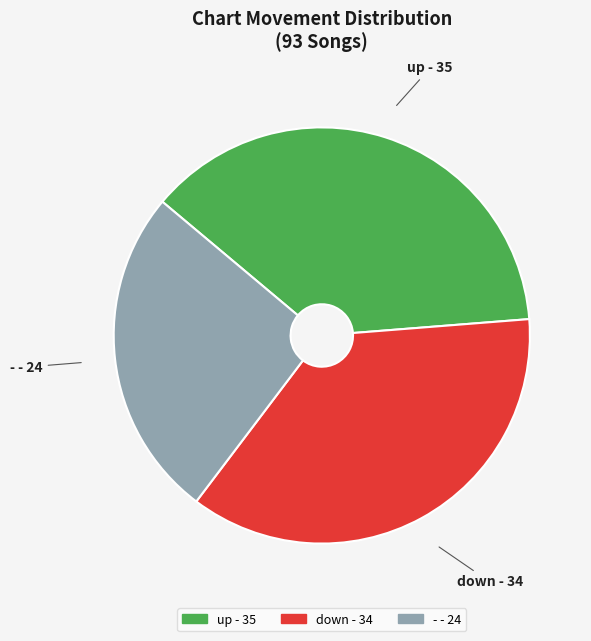

What is the smallest slice in the pie chart?

-